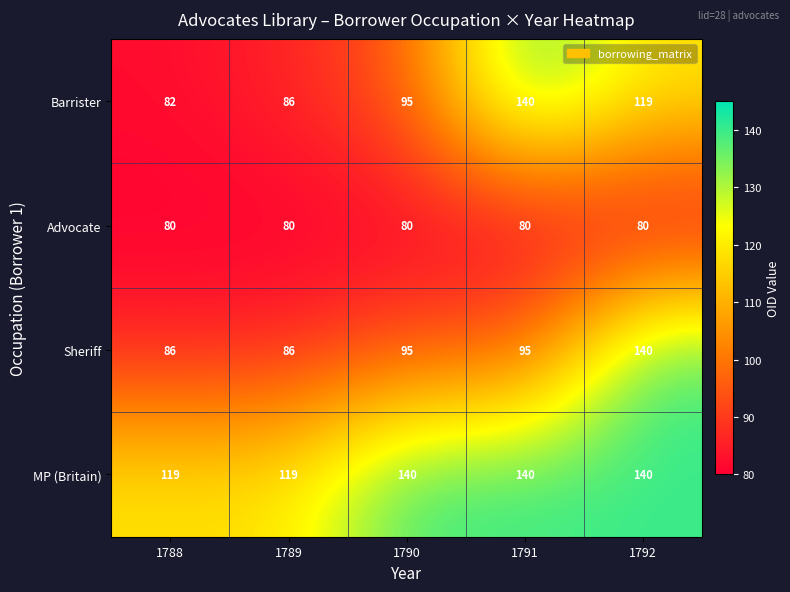

What is the total value across all series at 1790?

410